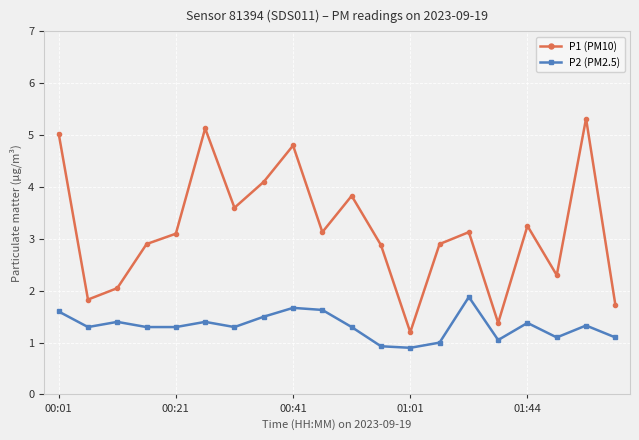

Which series has the largest total across all categories?

P1 (PM10)